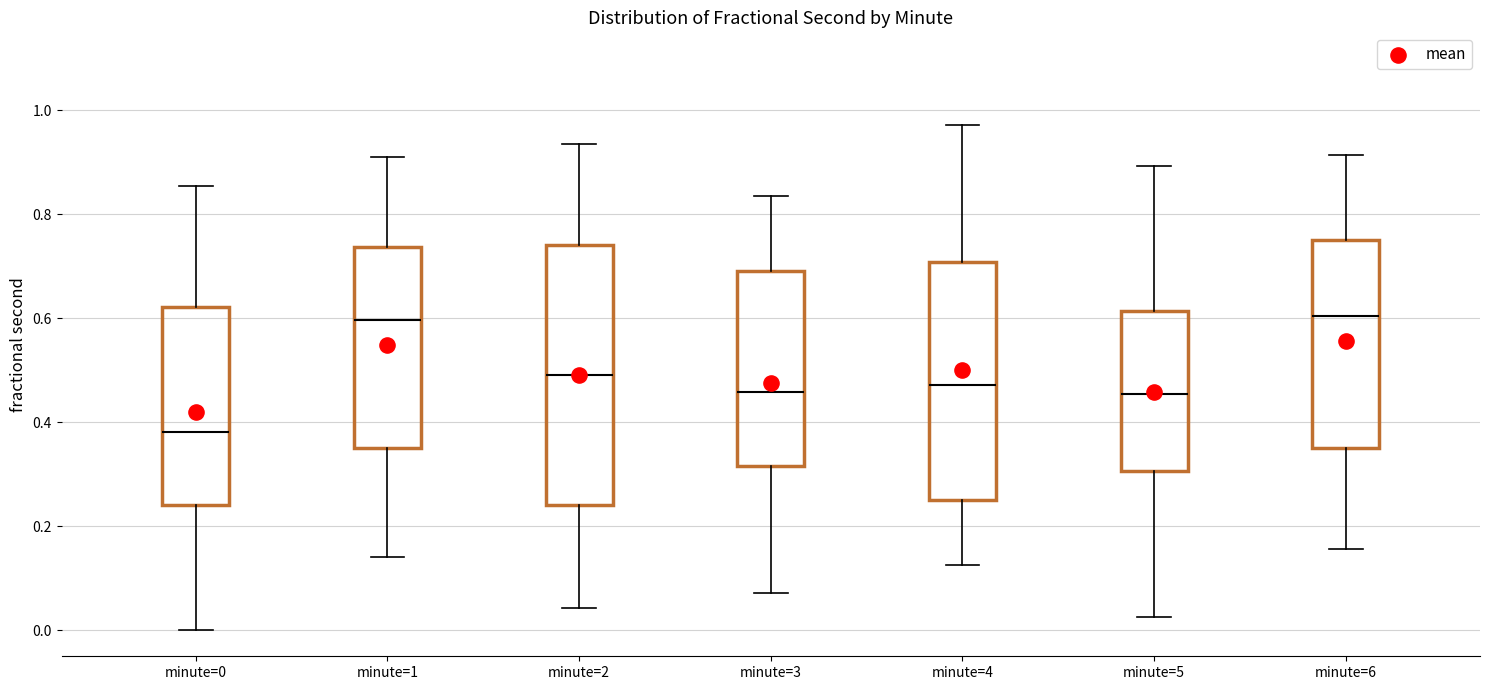

Where does the upper whisker of the box for minute=1 end on the y-axis? The values are not printed on the chart, so give them approximately, as read against the axis.

0.90